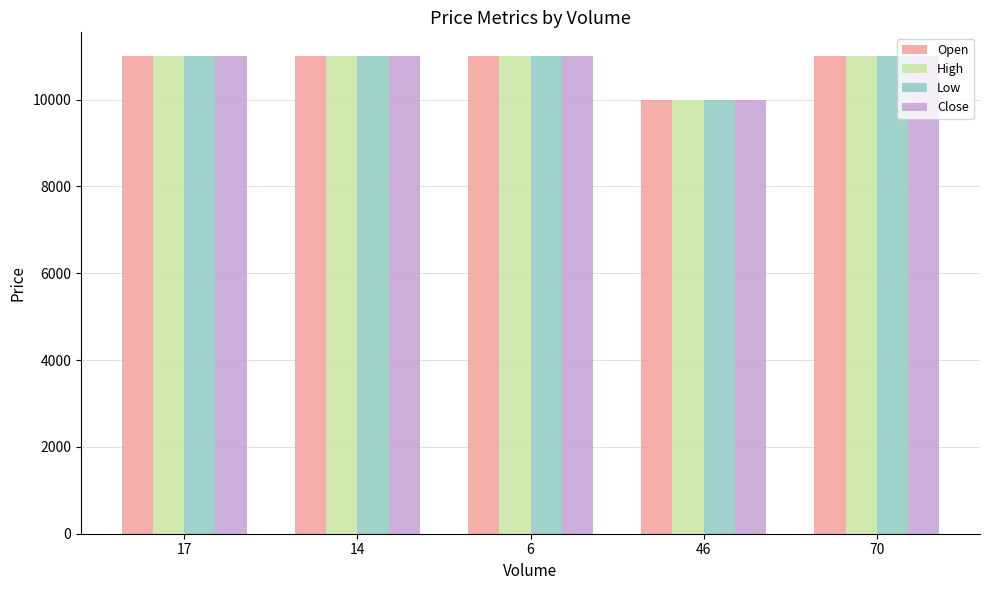

What is the difference between the maximum and minimum values in the High series?

1000